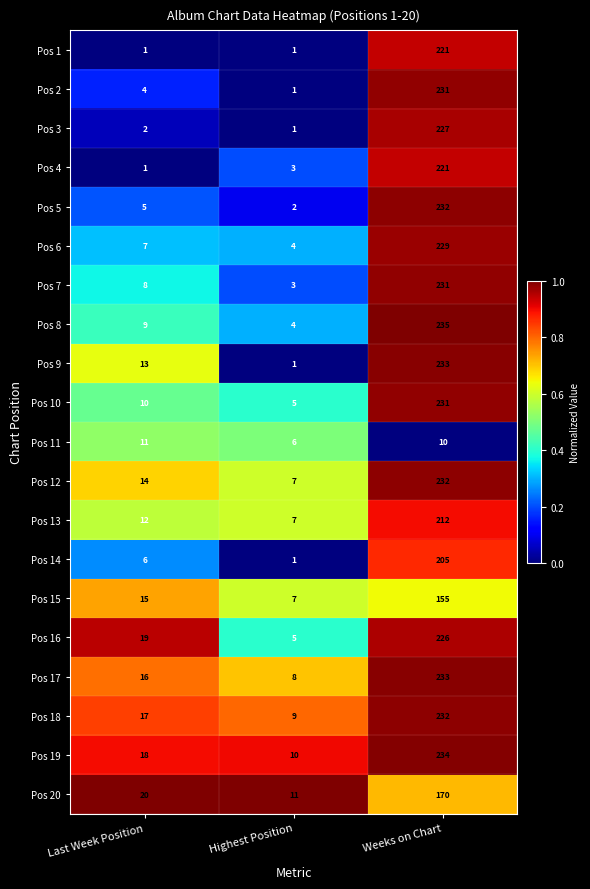

What is the sum of all Pos 9 values?

247